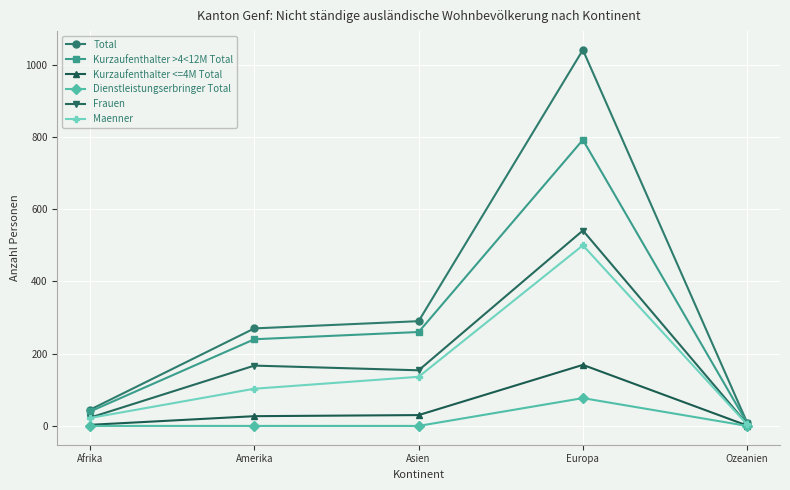

What is the difference between the second highest and minimum values in the Frauen series?

162